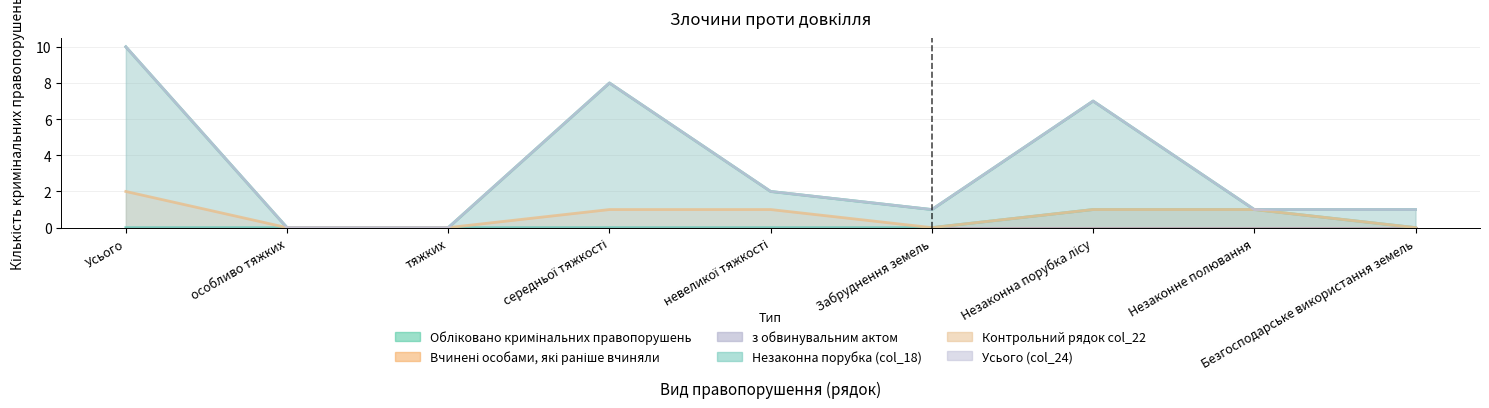

True or false: Обліковано кримінальних правопорушень has a value of 1 at Незаконне полювання.

False